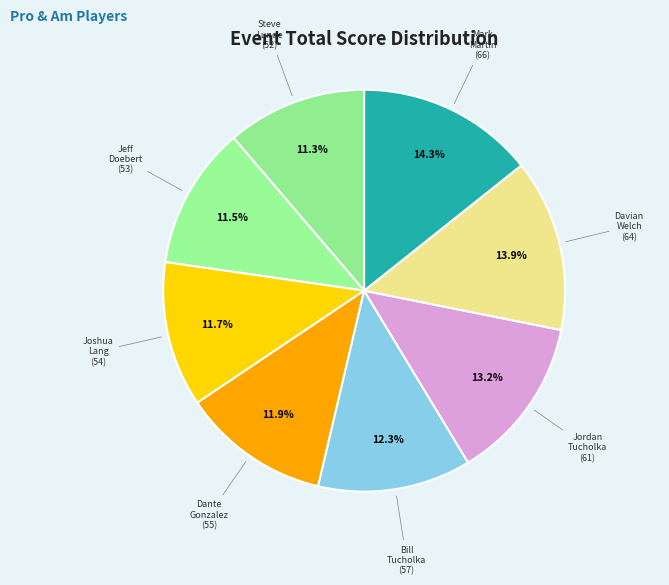

How many segments does this pie chart have?

8